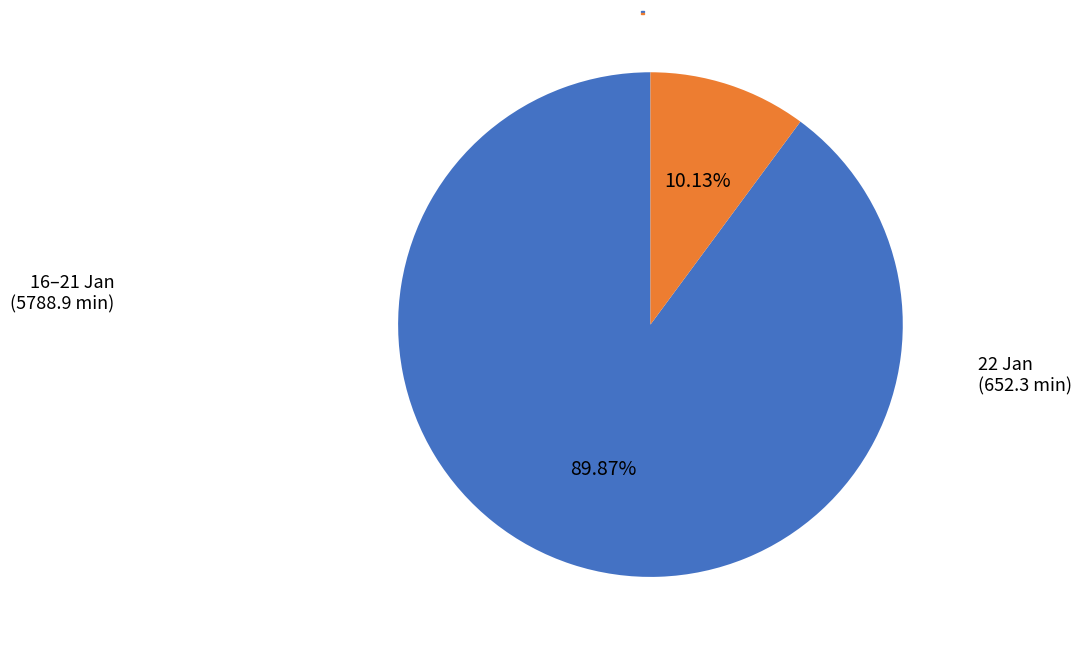

Is there any slice that represents more than half of the pie?

Yes